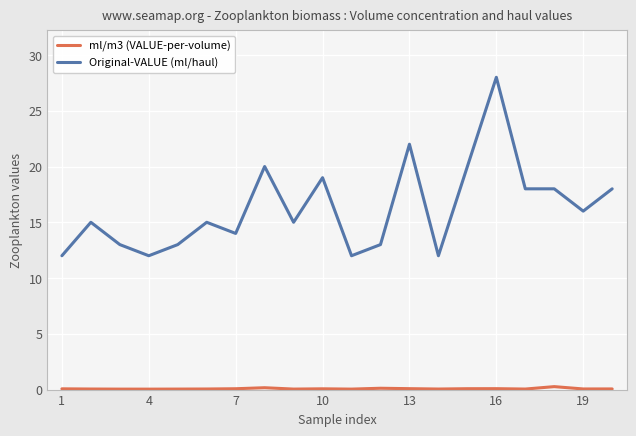

What is the difference between the maximum and minimum values in the Original-VALUE (ml/haul) series?

16.0